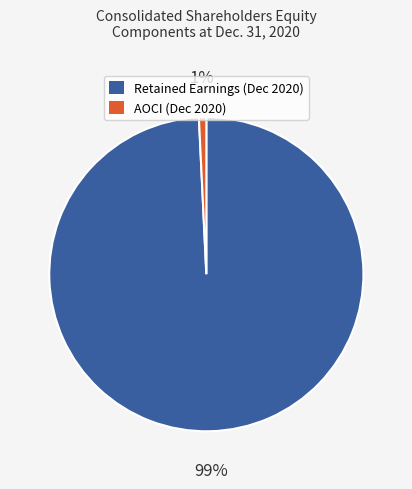

To the nearest percent, what is the average slice percentage?

50%